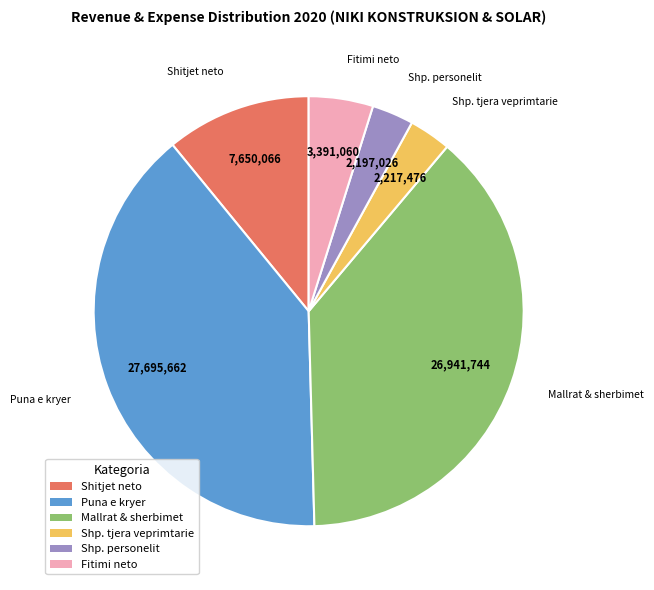

Does any single category account for the majority?

No